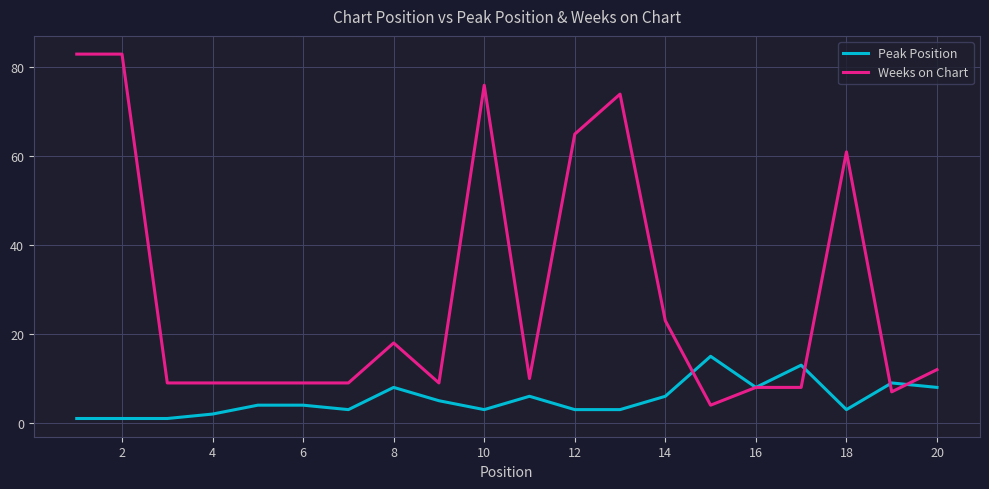

What are all the series names shown in the legend?

Peak Position, Weeks on Chart